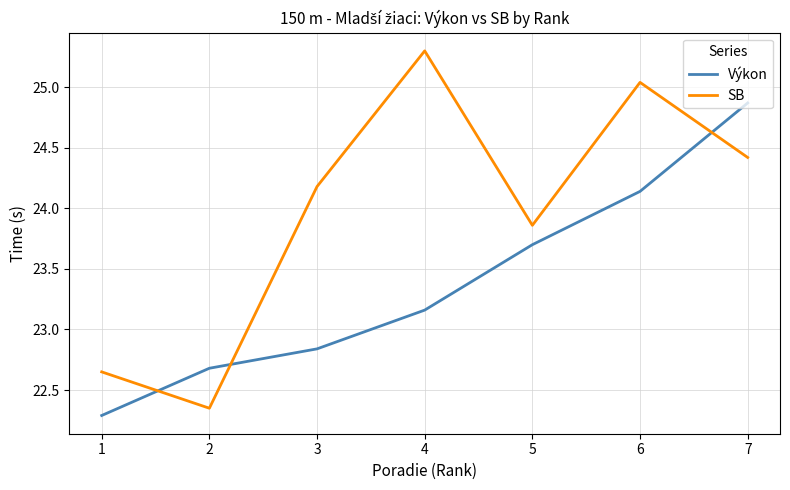

True or false: SB and Výkon cross at least once.

True